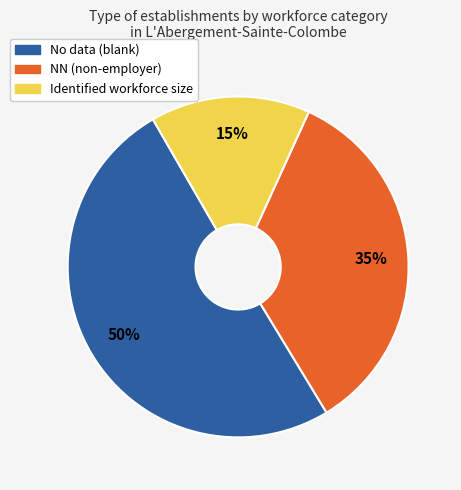

How many segments does this pie chart have?

3